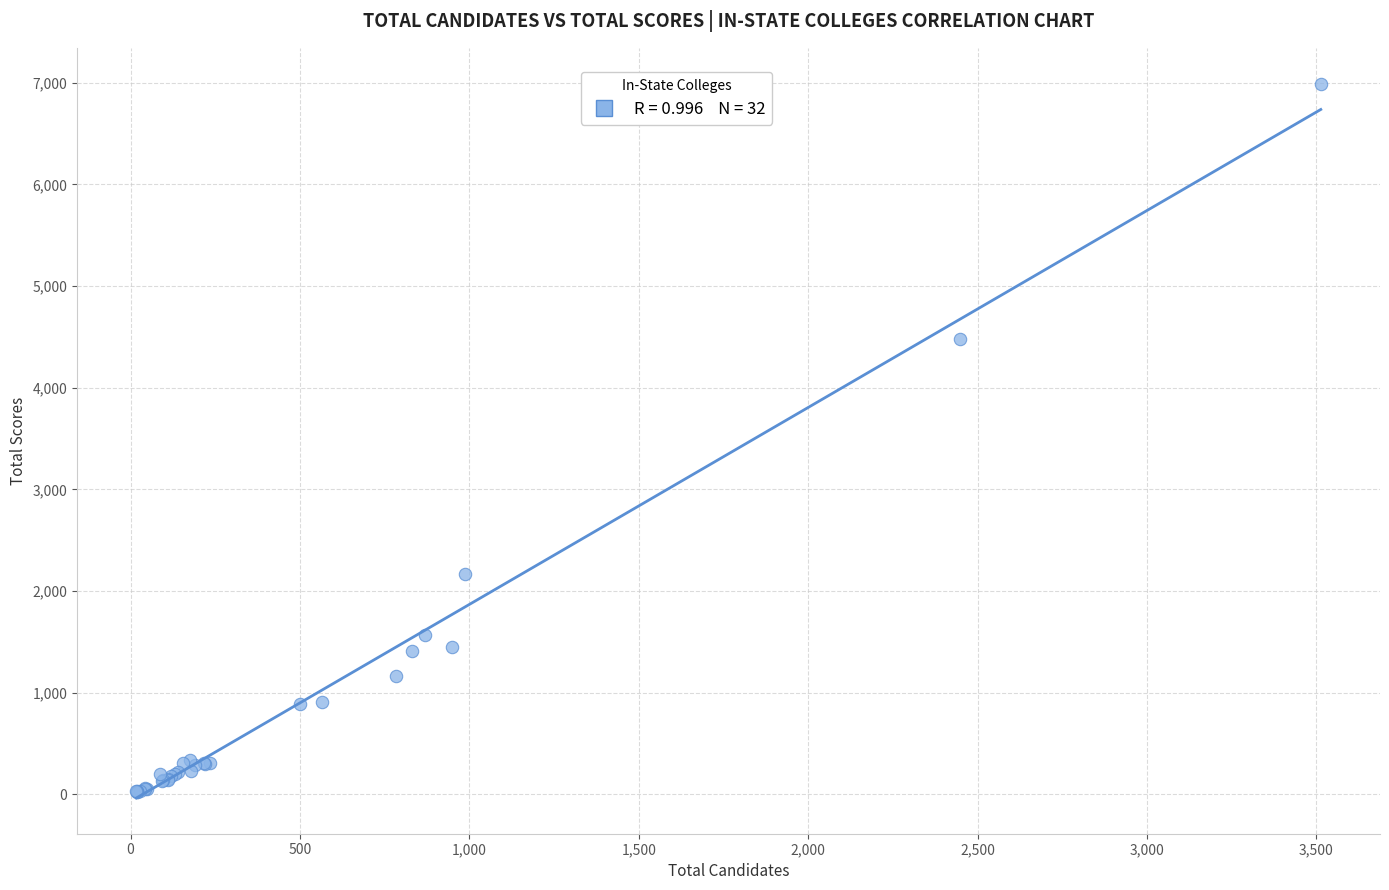

What Y value in the scatter plot is closest to 3505?

4482